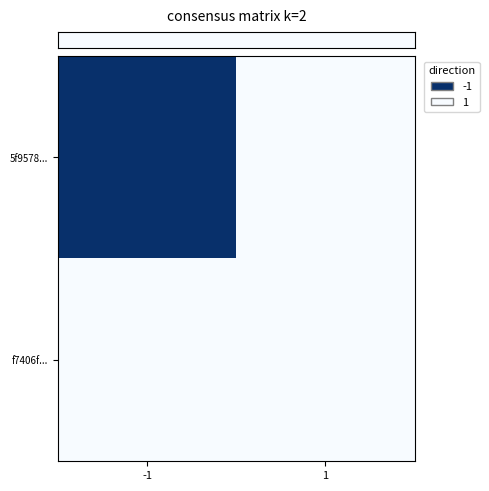

What is the total value across all series at -1?

1